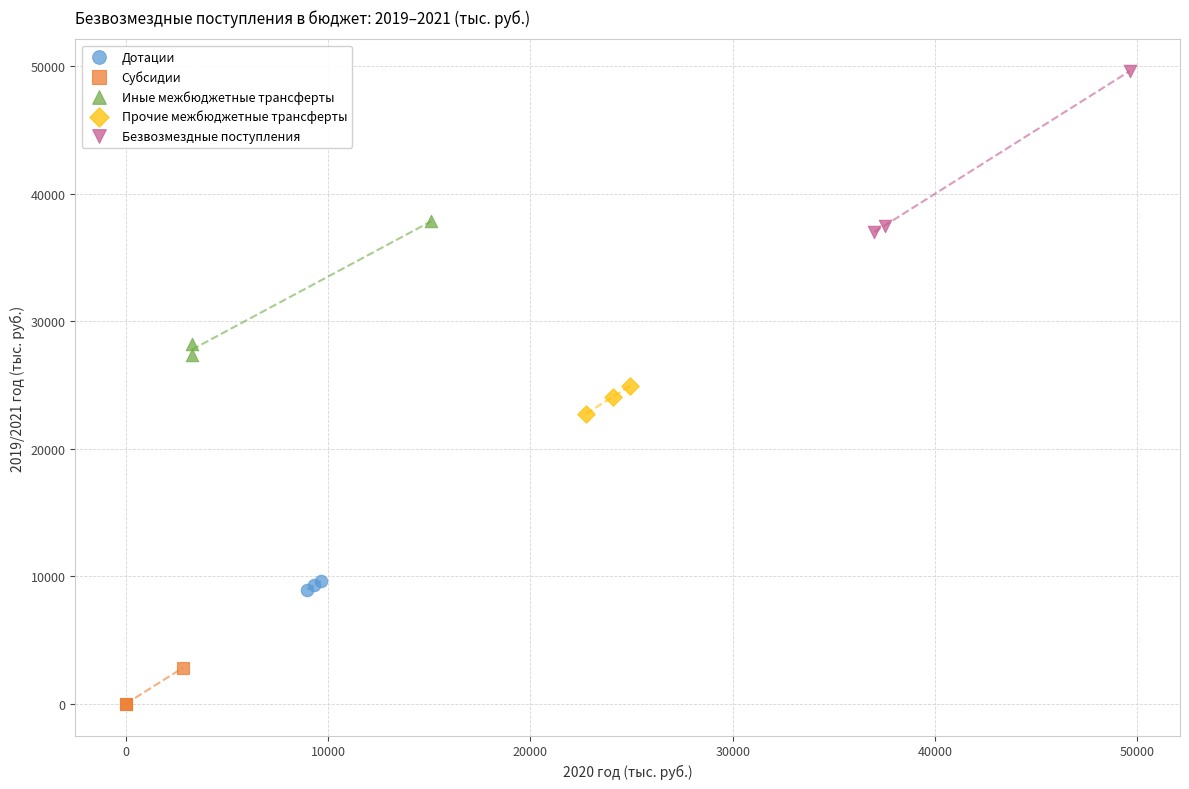

Which series contains the lowest Y value?

Субсидии